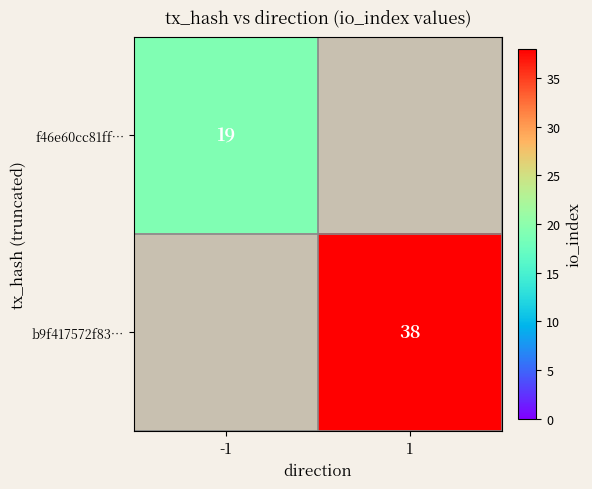

The f46e60cc81ff… series shows 19 at -1. True or false?

True